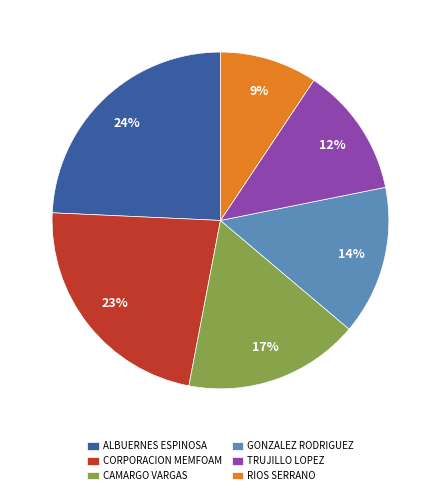

Rank the categories by value from lowest to highest.

RIOS SERRANO, TRUJILLO LOPEZ, GONZALEZ RODRIGUEZ, CAMARGO VARGAS, CORPORACION MEMFOAM, ALBUERNES ESPINOSA